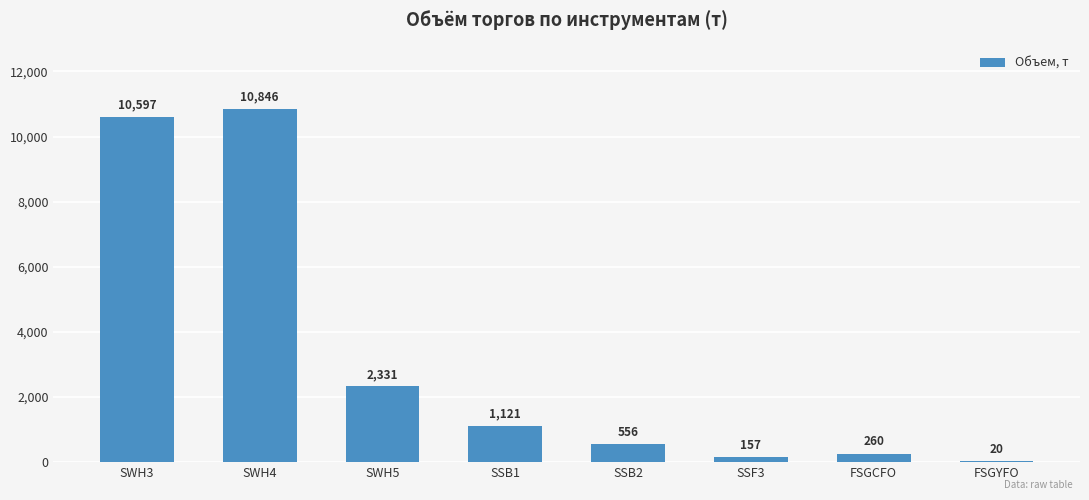

Count the number of categories in the chart.

8